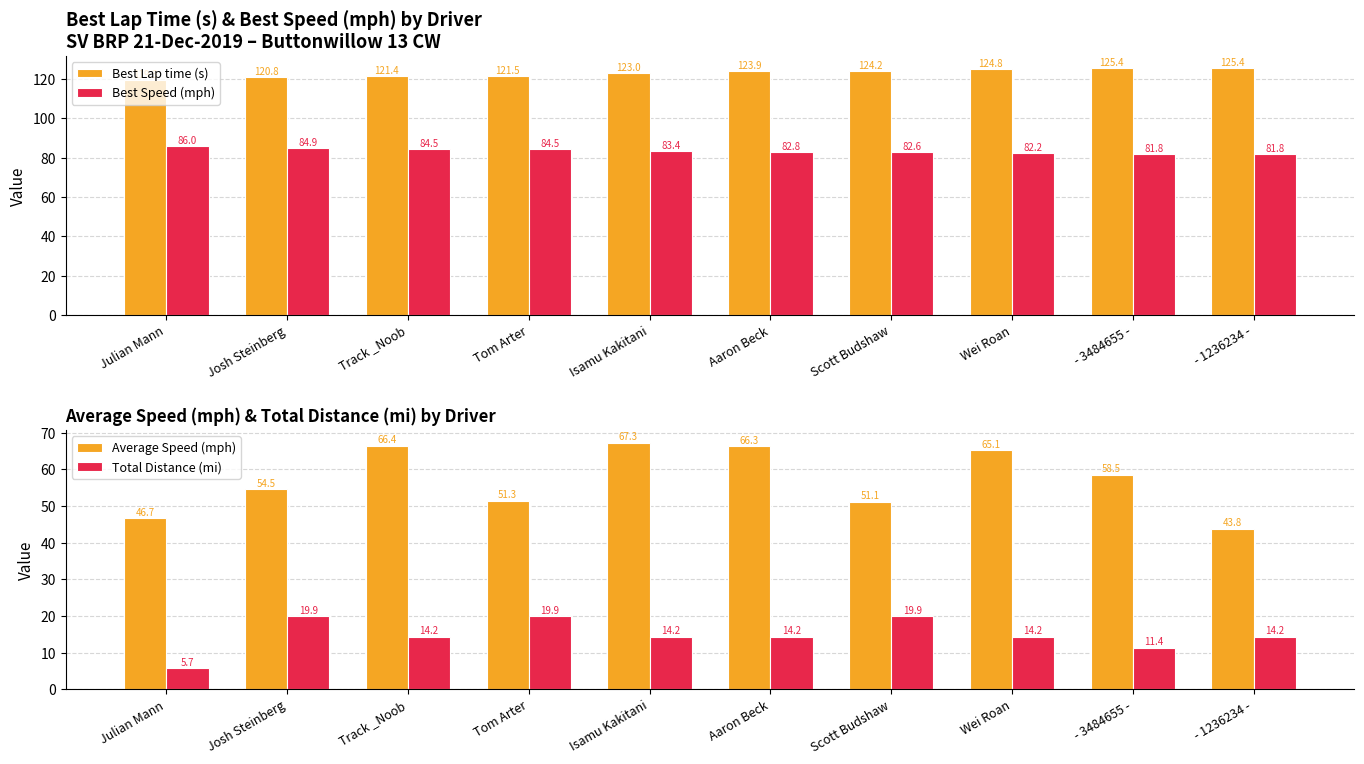

What is the label of the 5th bar from the right?

Aaron Beck